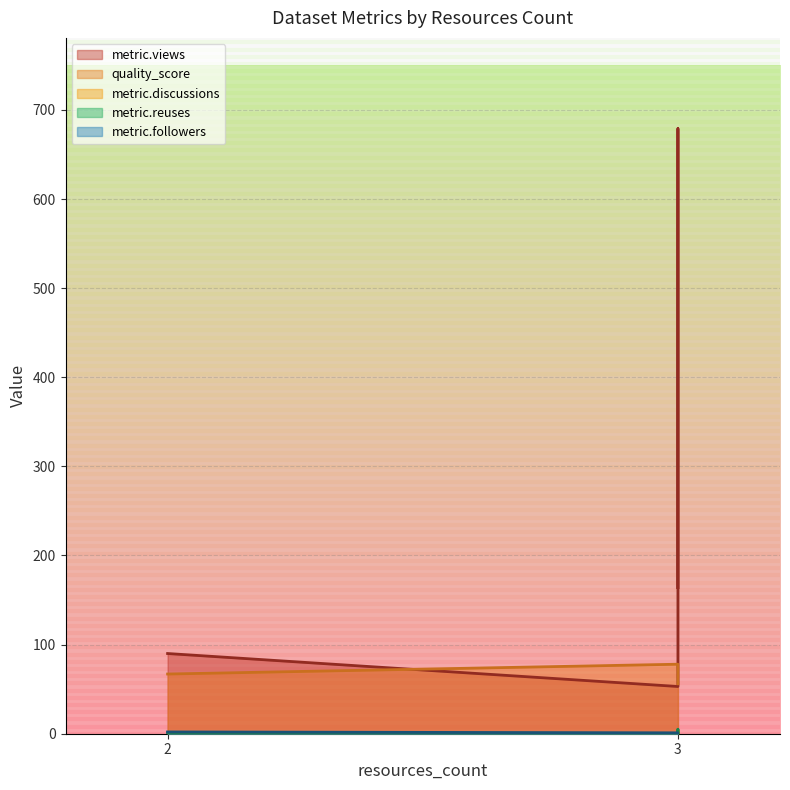

What is the sum of all quality_score values?

268.0